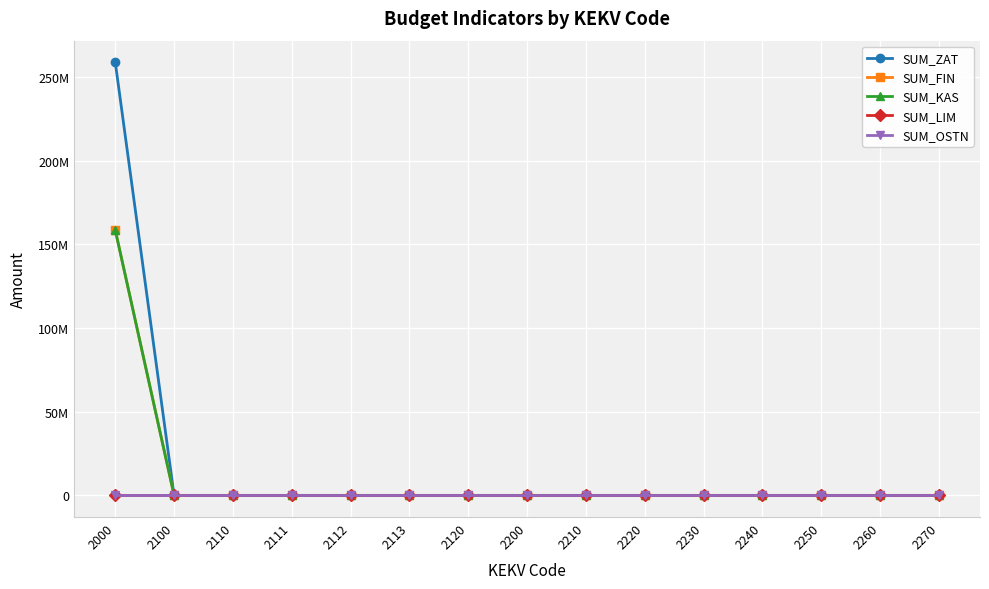

What is the highest value of the SUM_KAS series?

158533479